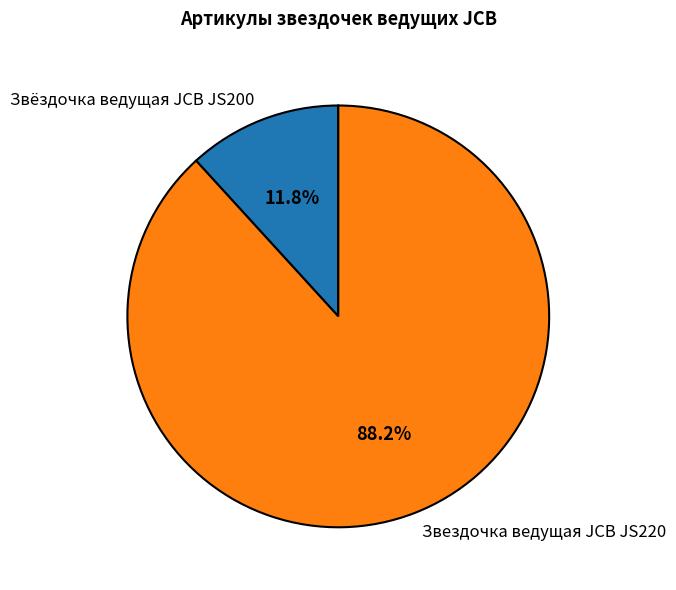

What percentage is NOT represented by Звёздочка ведущая JCB JS200?

88.2%